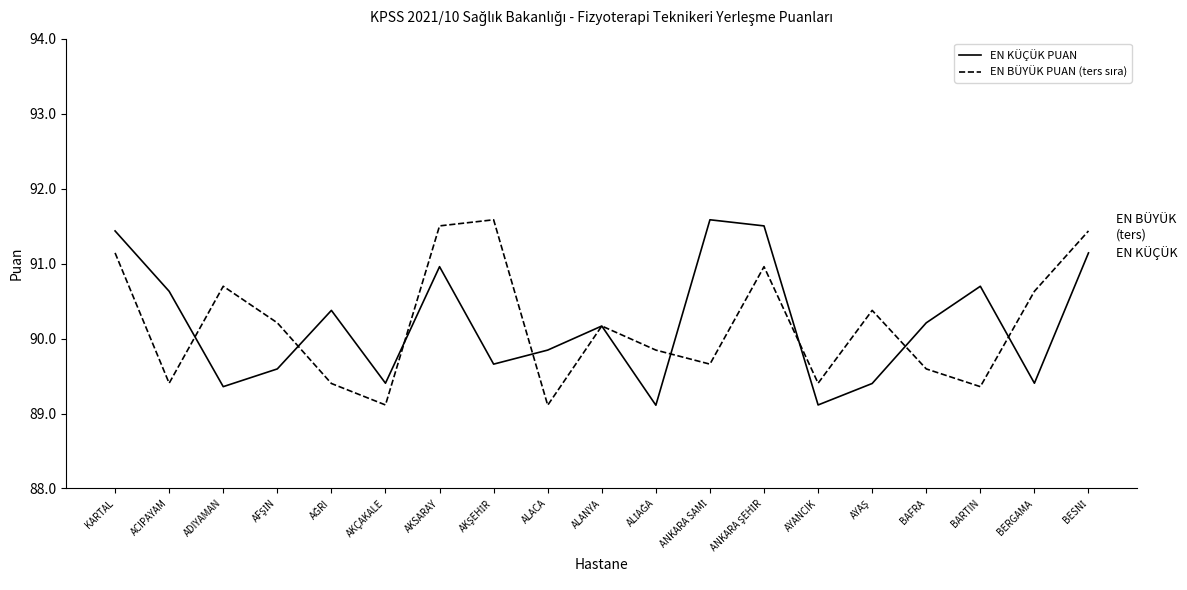

Does the chart display data point markers on the line(s)?

No